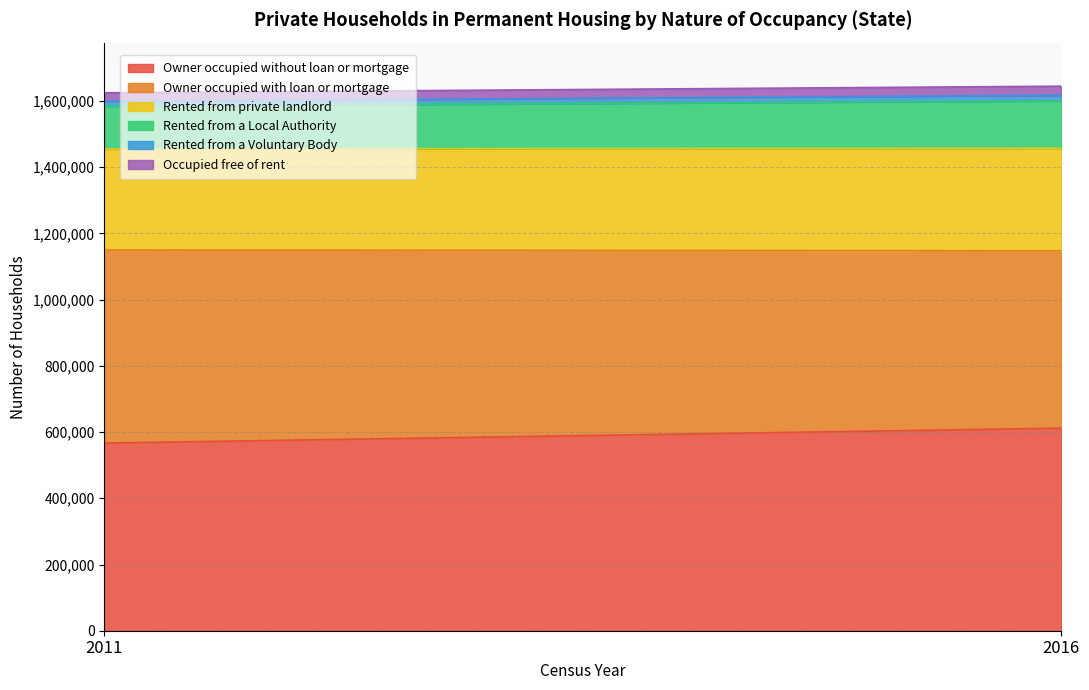

Which category has the lowest value in the Owner occupied with loan or mortgage series?

2016